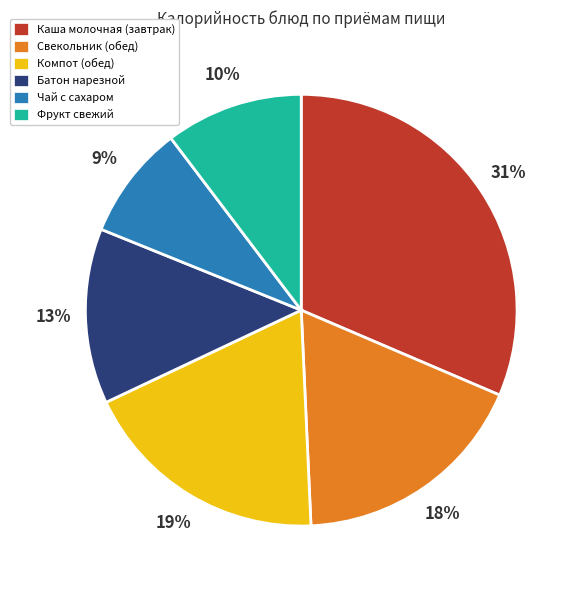

What percentage is the Свекольник (обед) slice, to the nearest percent?

18%